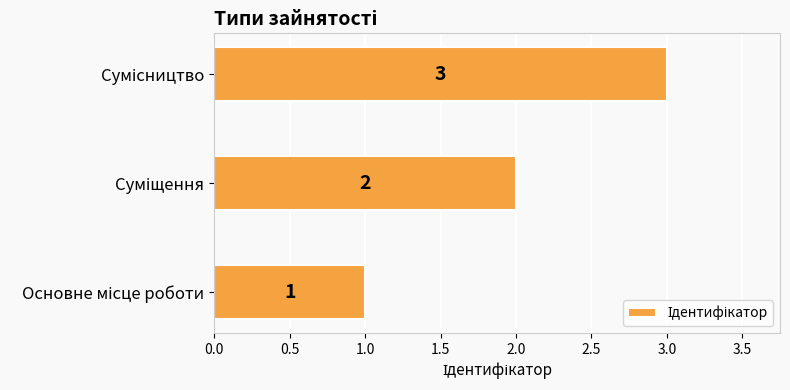

How many values are between 1 and 3?

3